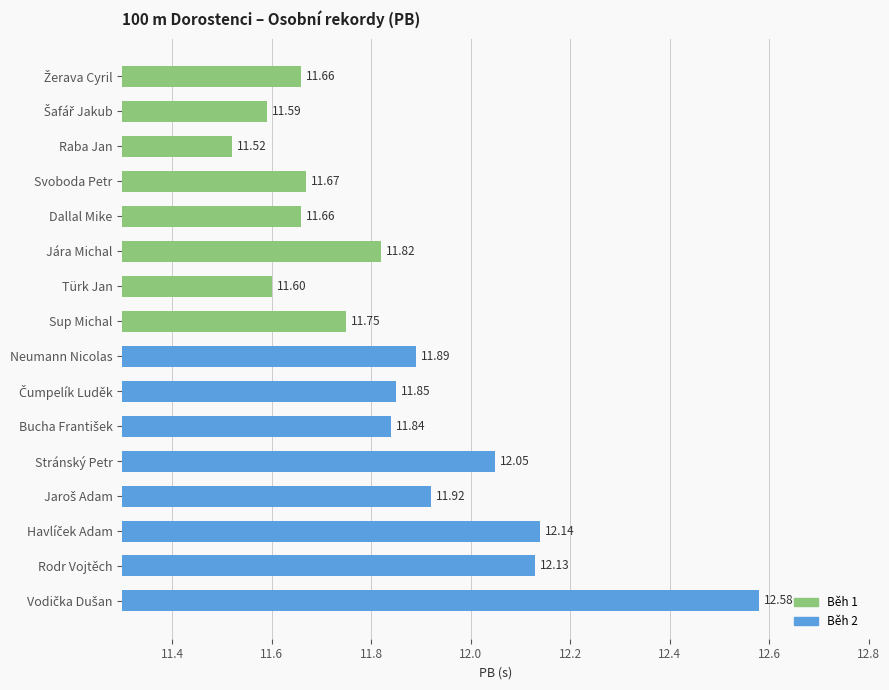

What is the label of the 13th bar from the bottom?

Svoboda Petr